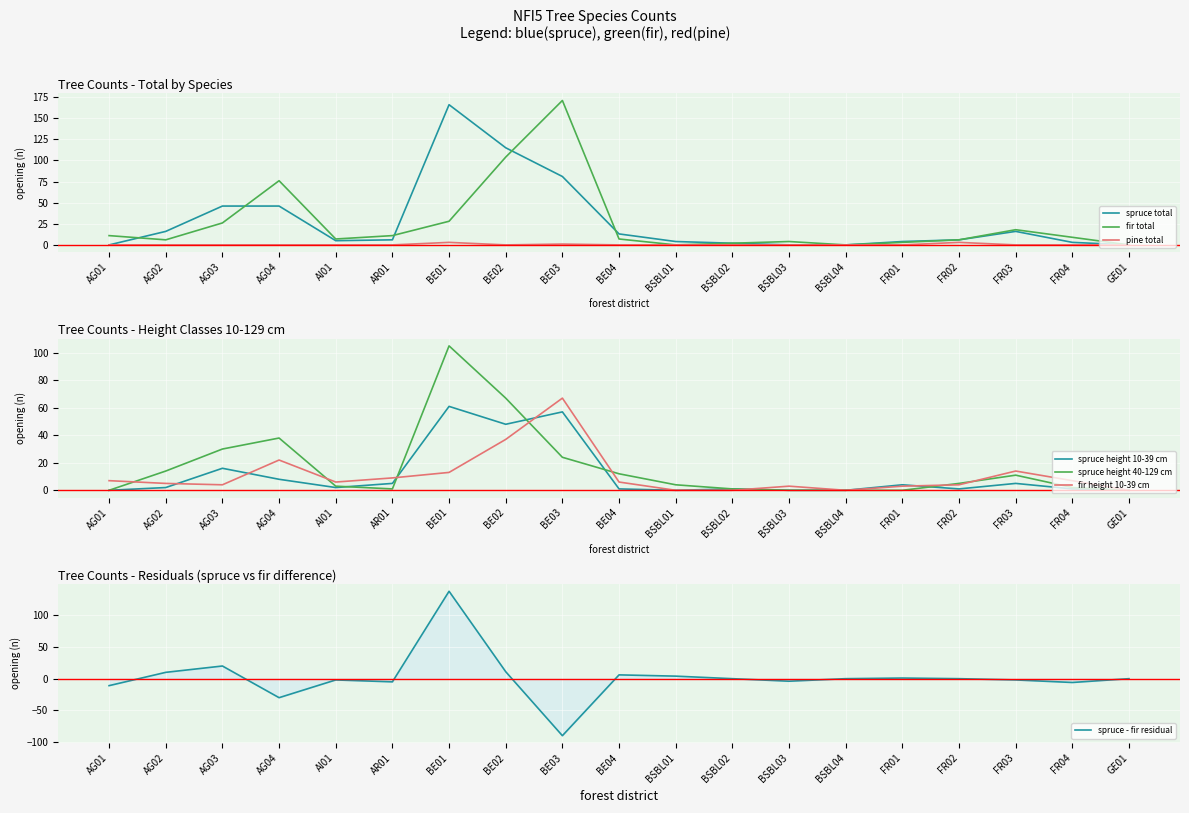

What is the sum of all fir height 10-39 cm values?

207